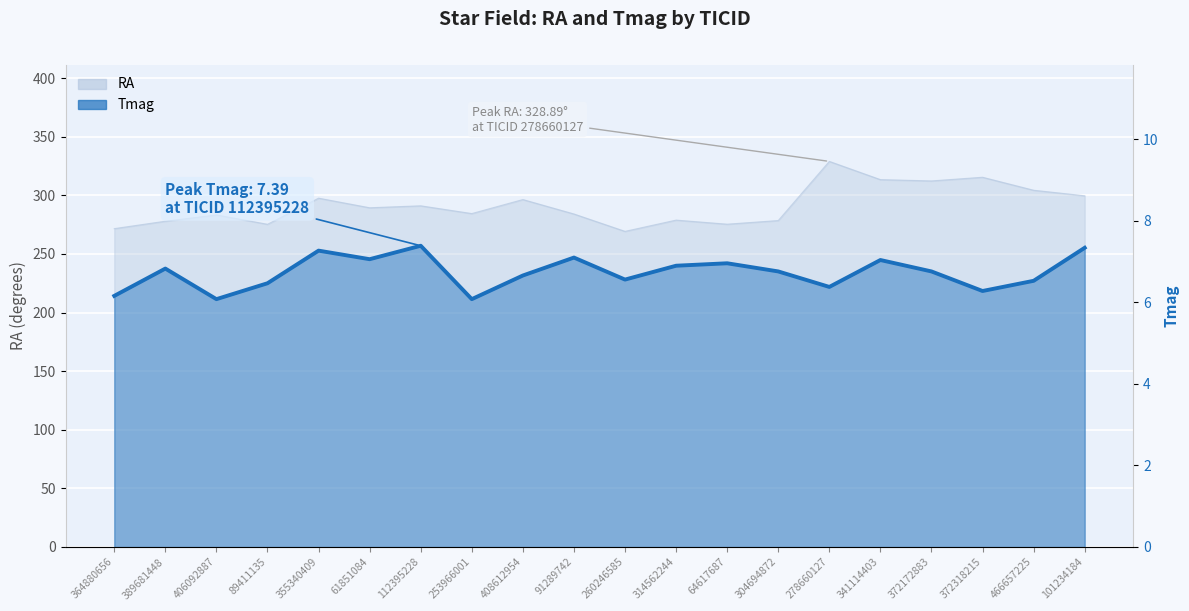

Reading left to right, list all the values displayed in this chart.

364880656=6.2	389681448=6.8	406092887=6.1	89411135=6.5	355340409=7.3	61851084=7.1	112395228=7.4	253966001=6.1	408612954=6.7	91289742=7.1	260246585=6.6	314562244=6.9	64617687=7.0	304694872=6.8	278660127=6.4	341114403=7.0	372172883=6.8	372318215=6.3	466657225=6.5	101234184=7.3